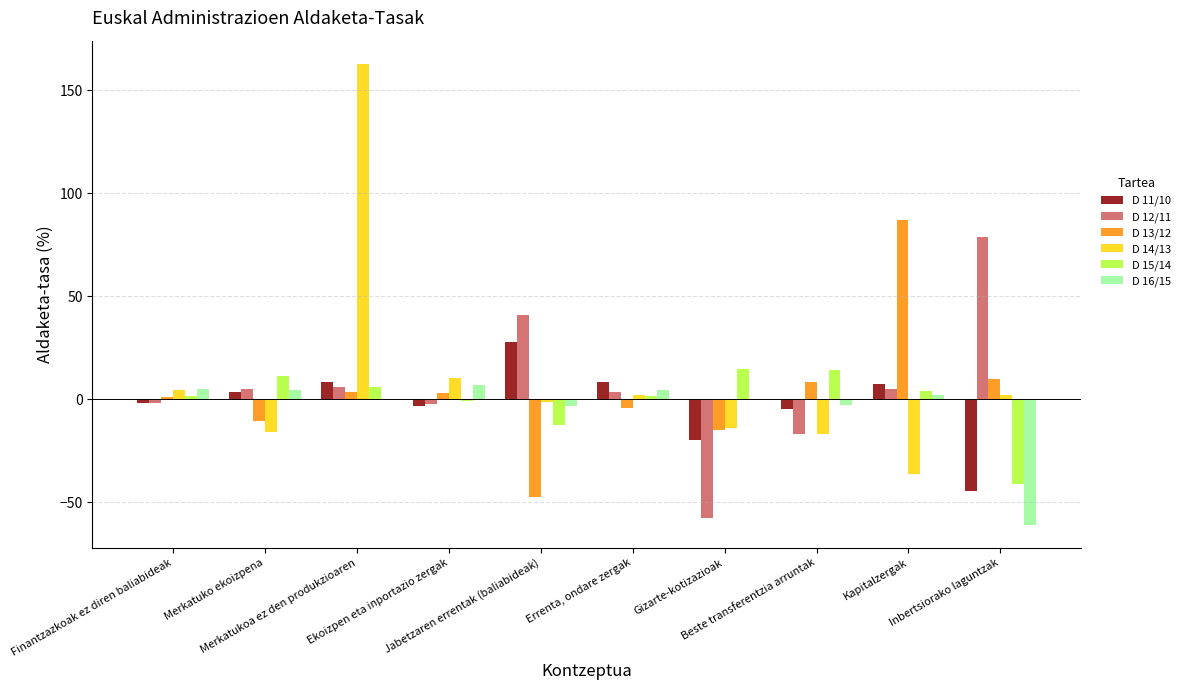

How many distinct data groups are displayed?

6